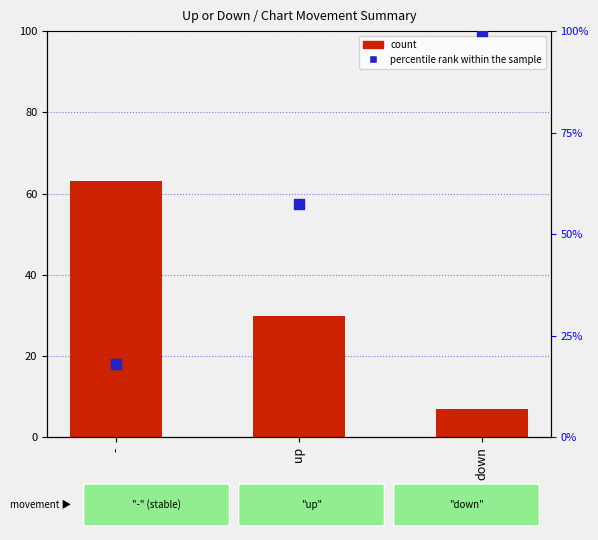

At which category is the sum across all series the highest?

down